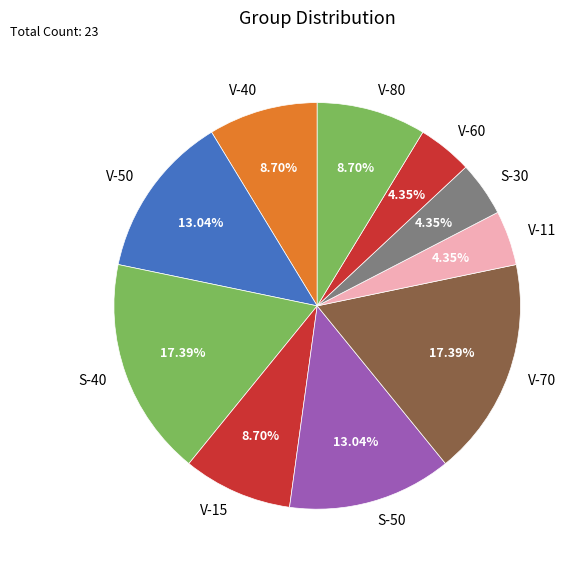

To the nearest percent, what is the average slice percentage?

10%